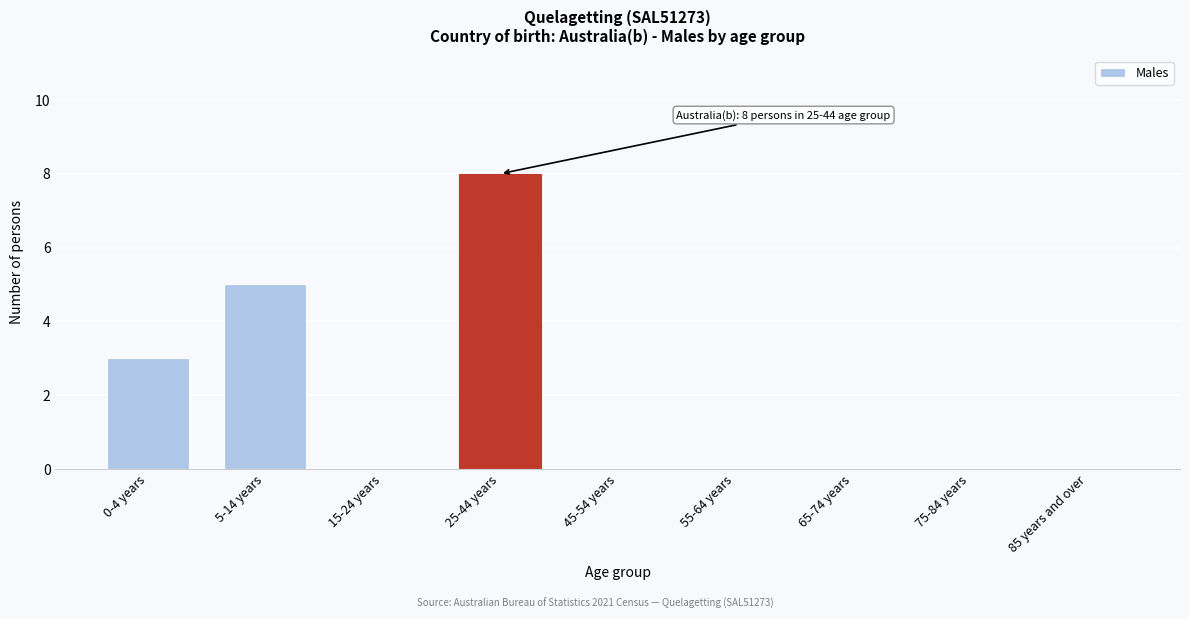

Reading left to right, transcribe all the data shown in this chart.

0-4 years=3	5-14 years=5	15-24 years=0	25-44 years=8	45-54 years=0	55-64 years=0	65-74 years=0	75-84 years=0	85 years and over=0